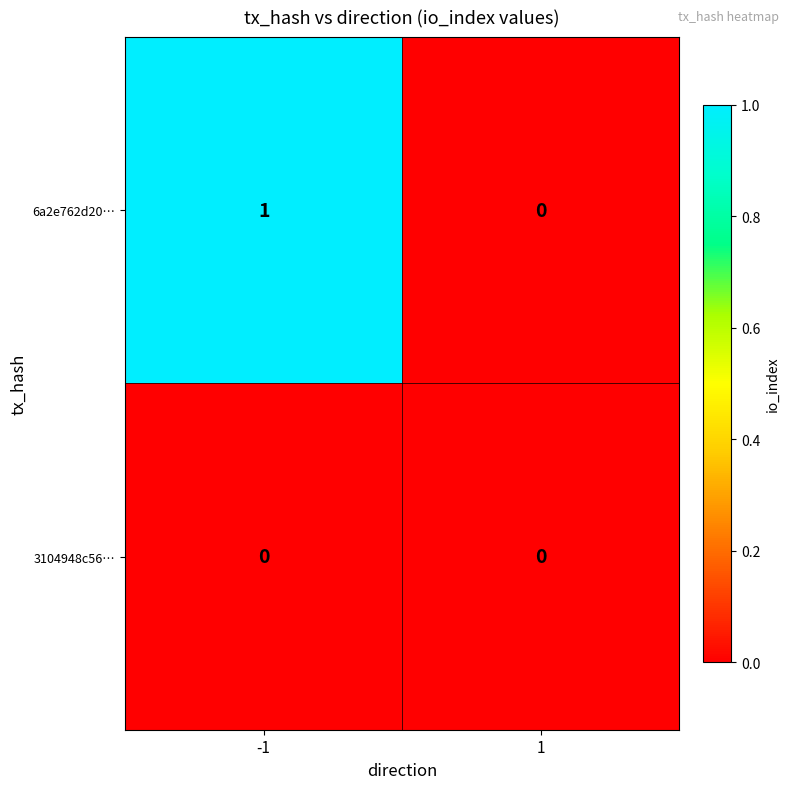

Which series has the largest range (max minus min)?

6a2e762d20…